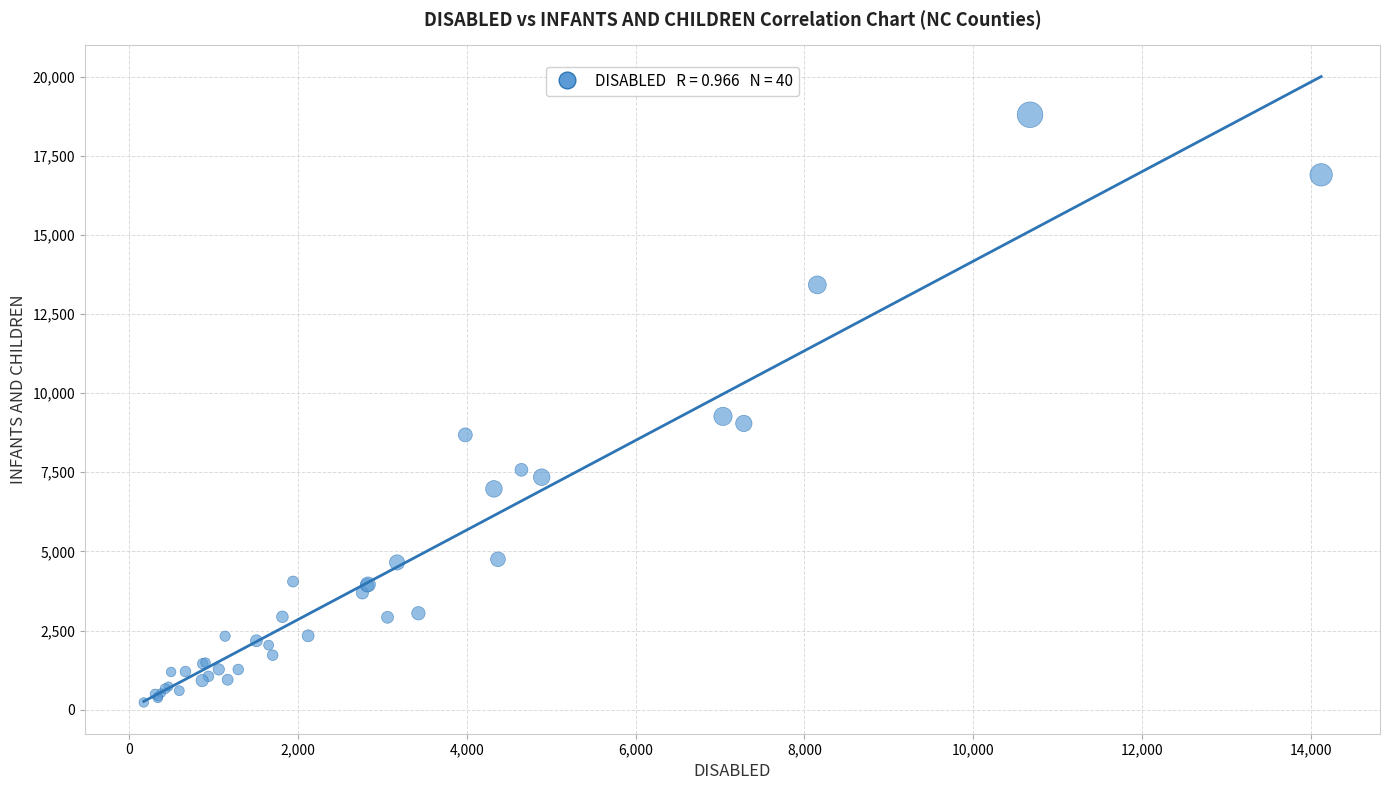

What Y value in the scatter plot is closest to 9512?

9266